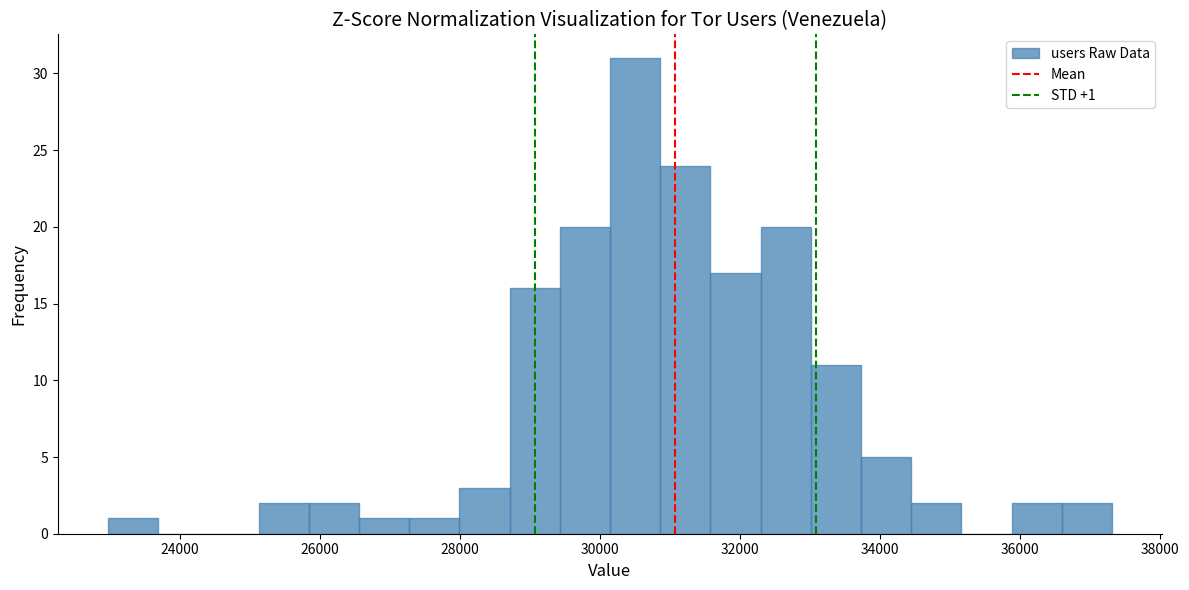

Read against the x-axis, roughly where is the centre of the tallest bar?

30400